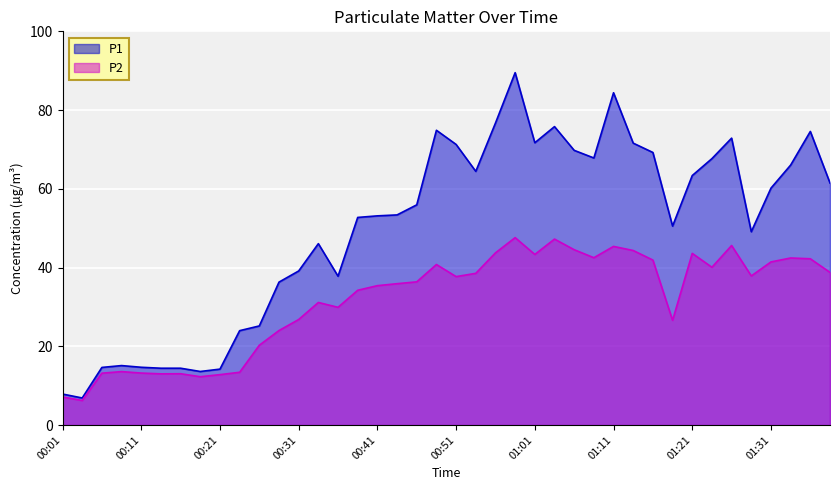

Which series changed the most between 00:28 and 00:48?

P1